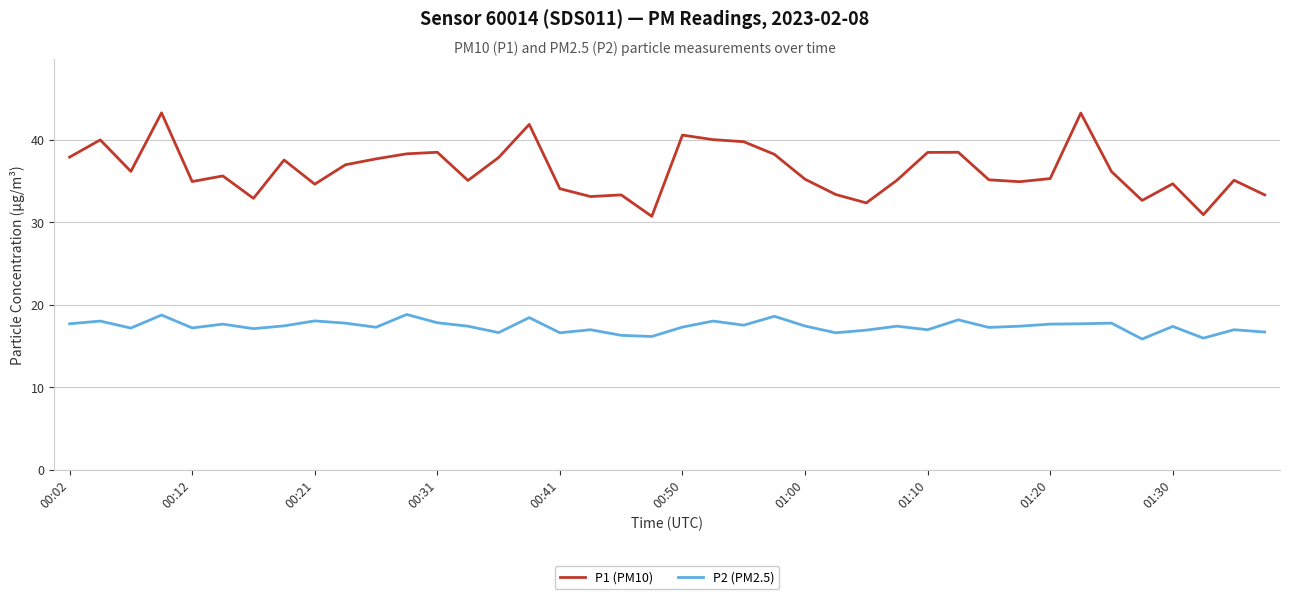

True or false: P1 (PM10) and P2 (PM2.5) cross at least once.

False